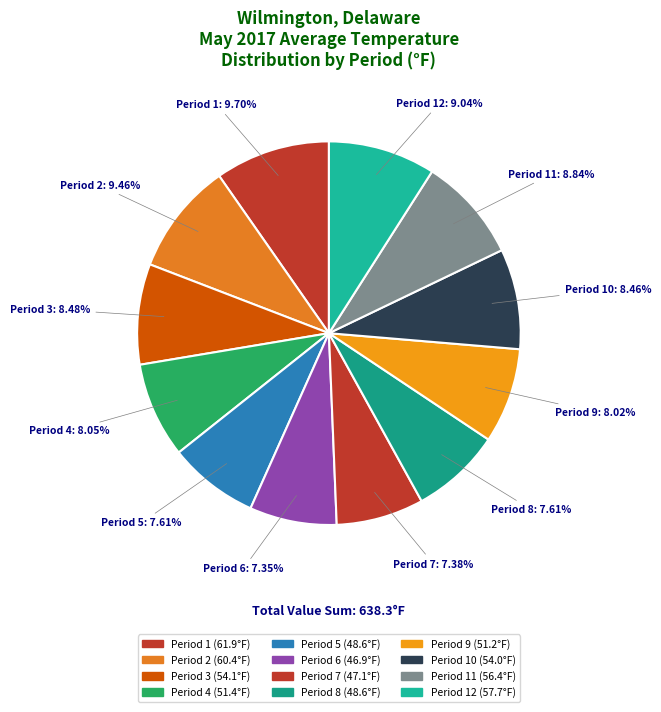

Count the number of slices in the pie.

12